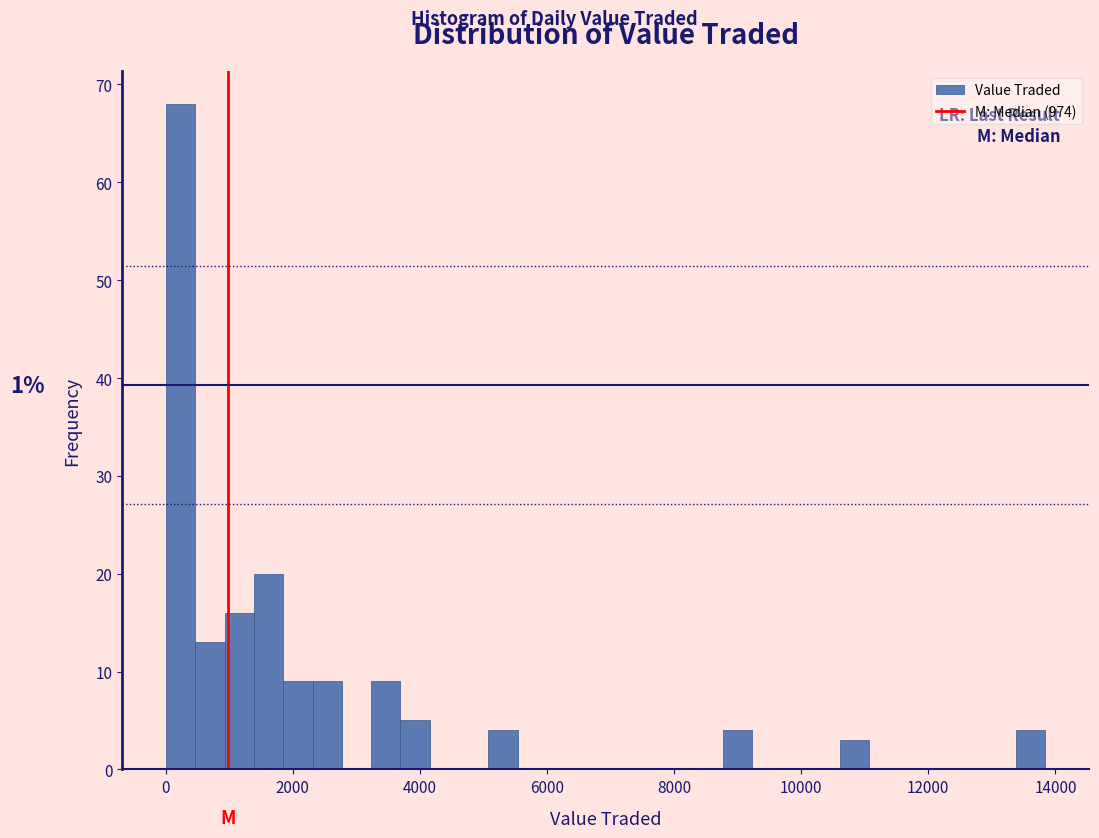

Around what value on the x-axis is the tallest bar? Give the approximate position of its centre, as read against the axis.

200